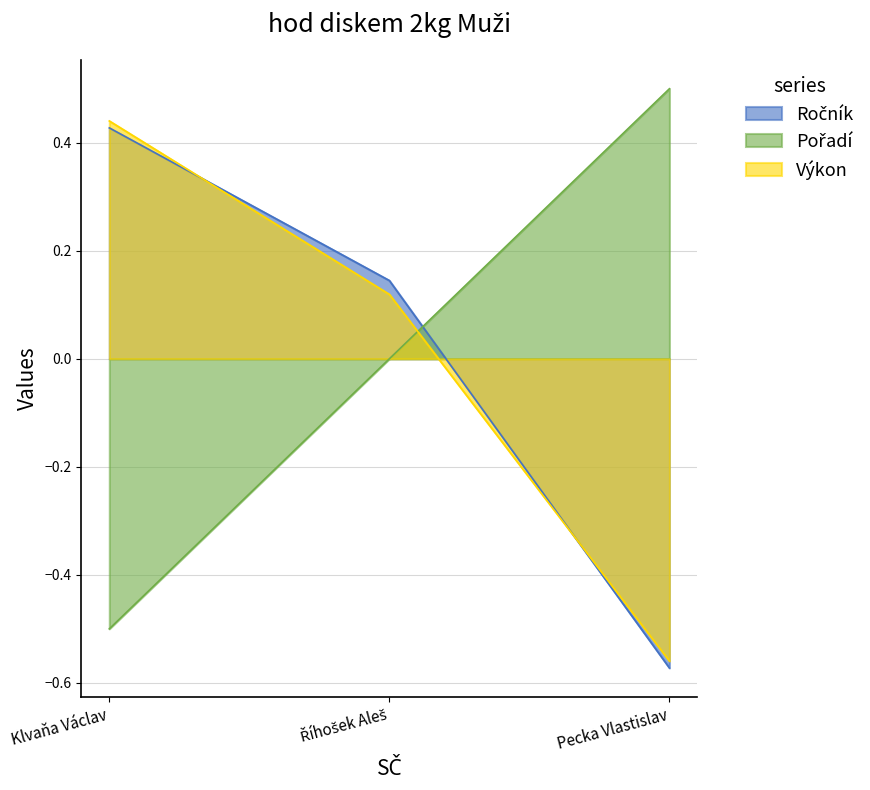

Reading right to left, list all the values displayed in this chart.

Ročník: -0.6	0.1	0.4
Pořadí: 0.5	0.0	-0.5
Výkon: -0.6	0.1	0.4